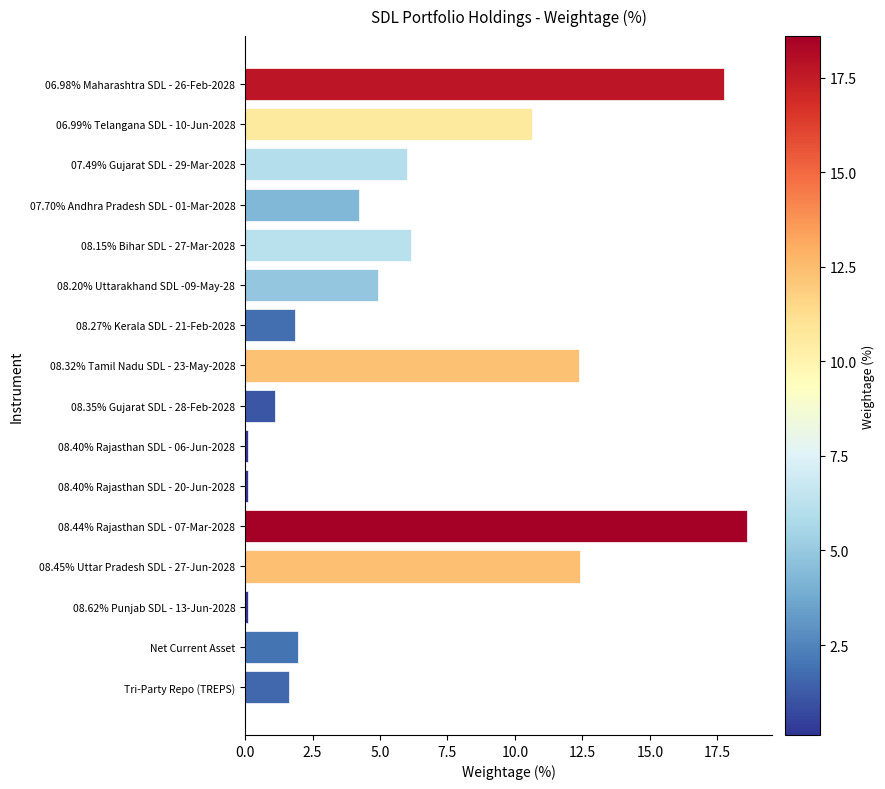

Reading bottom to top, list all the values displayed in this chart.

Tri-Party Repo (TREPS)=1.6	Net Current Asset=2.0	08.62% Punjab SDL - 13-Jun-2028=0.1	08.45% Uttar Pradesh SDL - 27-Jun-2028=12.4	08.44% Rajasthan SDL - 07-Mar-2028=18.6	08.40% Rajasthan SDL - 20-Jun-2028=0.1	08.40% Rajasthan SDL - 06-Jun-2028=0.1	08.35% Gujarat SDL - 28-Feb-2028=1.1	08.32% Tamil Nadu SDL - 23-May-2028=12.4	08.27% Kerala SDL - 21-Feb-2028=1.8	08.20% Uttarakhand SDL -09-May-28=4.9	08.15% Bihar SDL - 27-Mar-2028=6.1	07.70% Andhra Pradesh SDL - 01-Mar-2028=4.2	07.49% Gujarat SDL - 29-Mar-2028=6.0	06.99% Telangana SDL - 10-Jun-2028=10.6	06.98% Maharashtra SDL - 26-Feb-2028=17.7